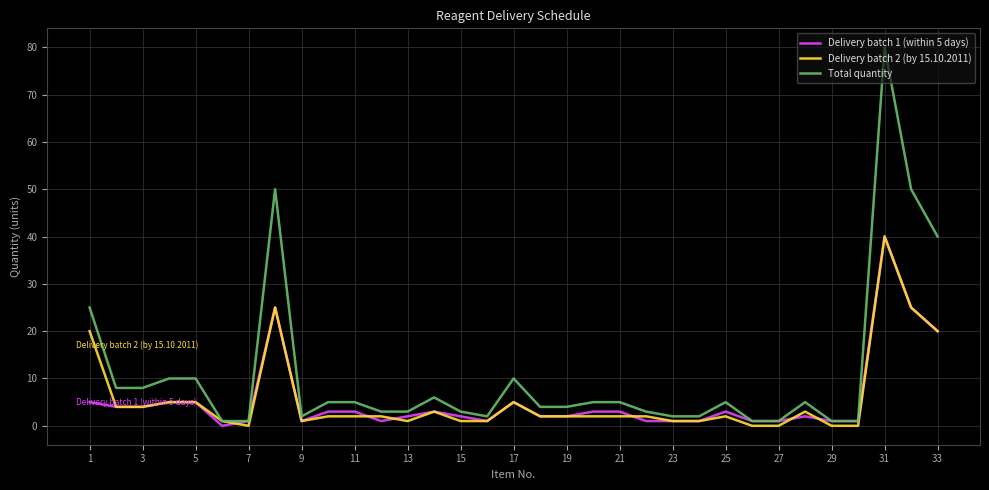

Which series has the largest total across all categories?

Total quantity